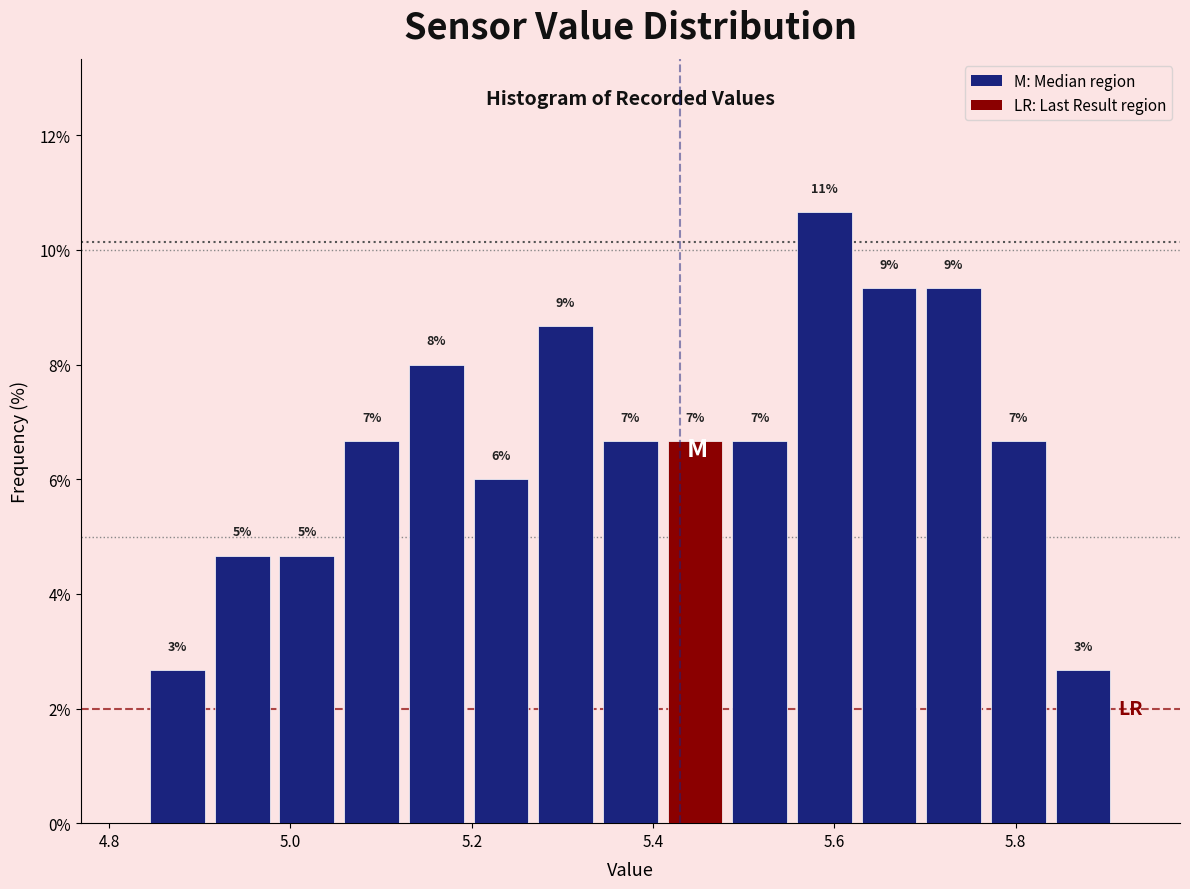

Around what value on the x-axis is the tallest bar? Give the approximate position of its centre, as read against the axis.

5.58